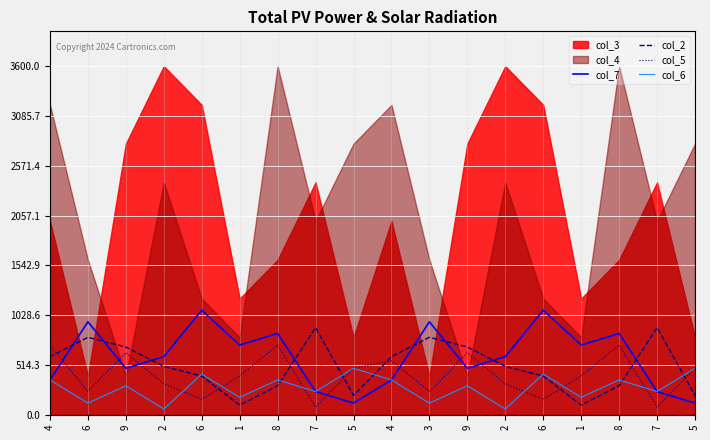

Where is the first local maximum for col_2?

6